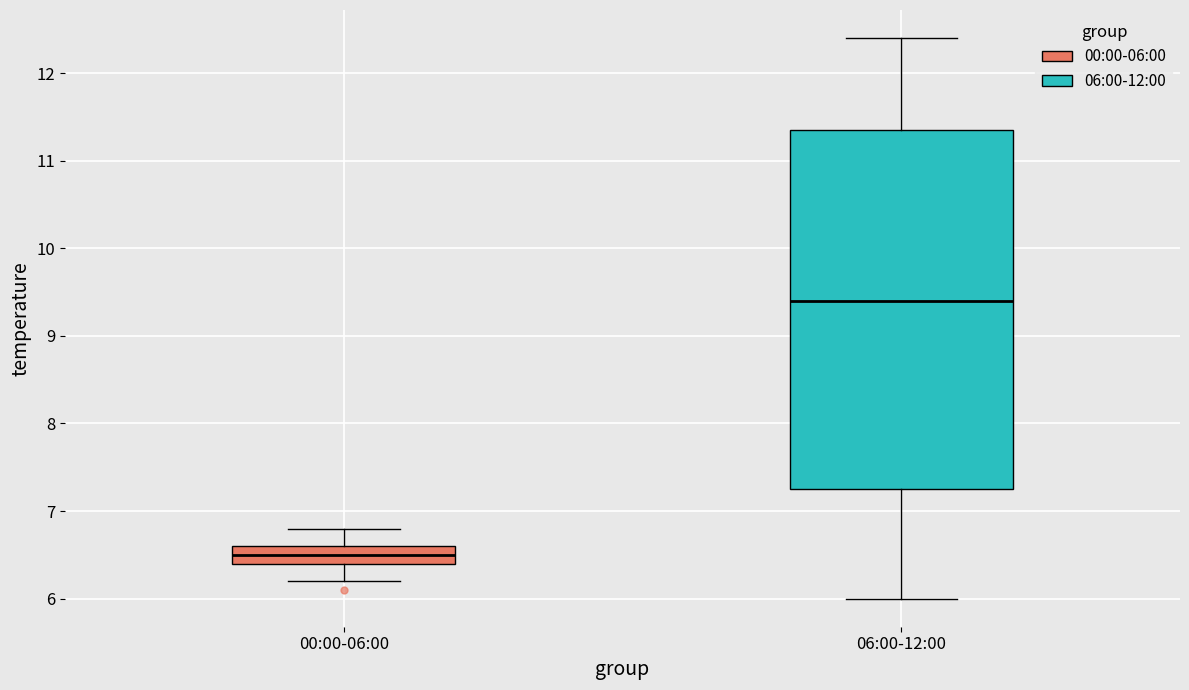

Where is the lower edge of the box for 06:00-12:00 on the y-axis? The values are not printed on the chart, so give them approximately, as read against the axis.

7.3